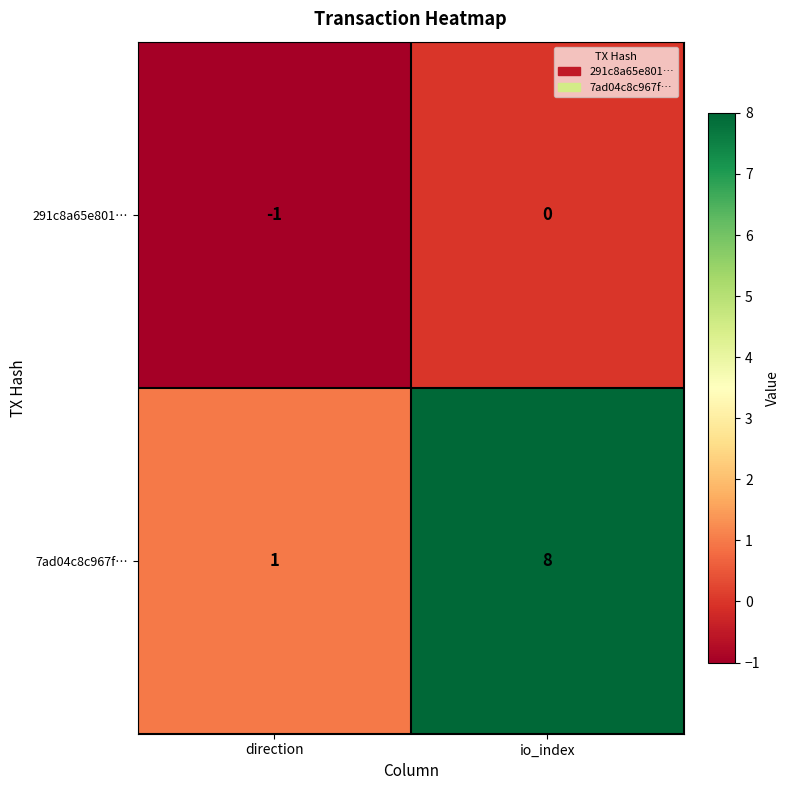

Reading right to left, transcribe all the data shown in this chart.

291c8a65e801…: 0	-1
7ad04c8c967f…: 8	1